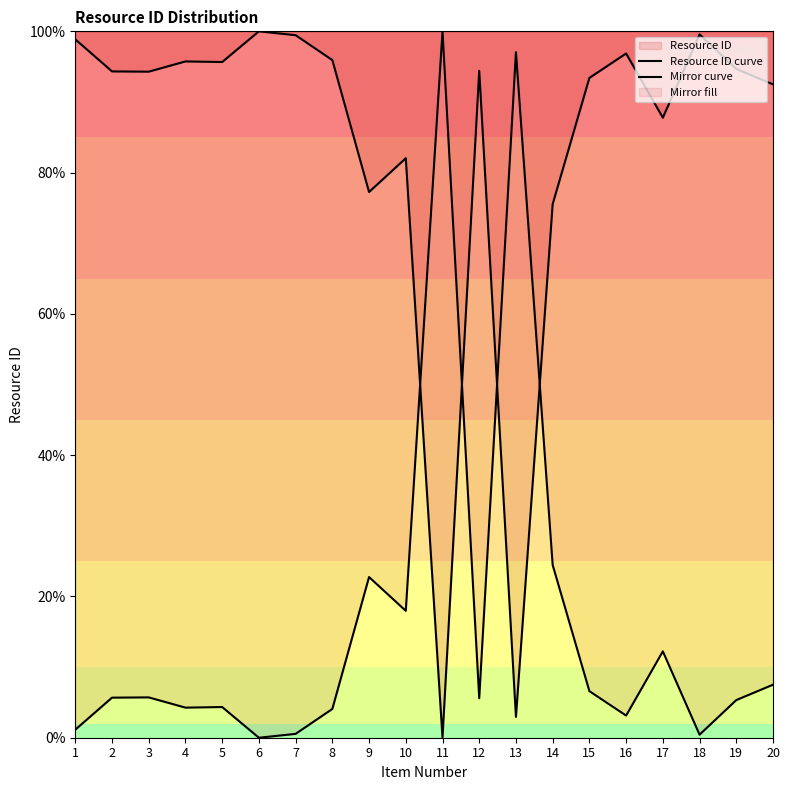

How many lines are shown in the chart?

2